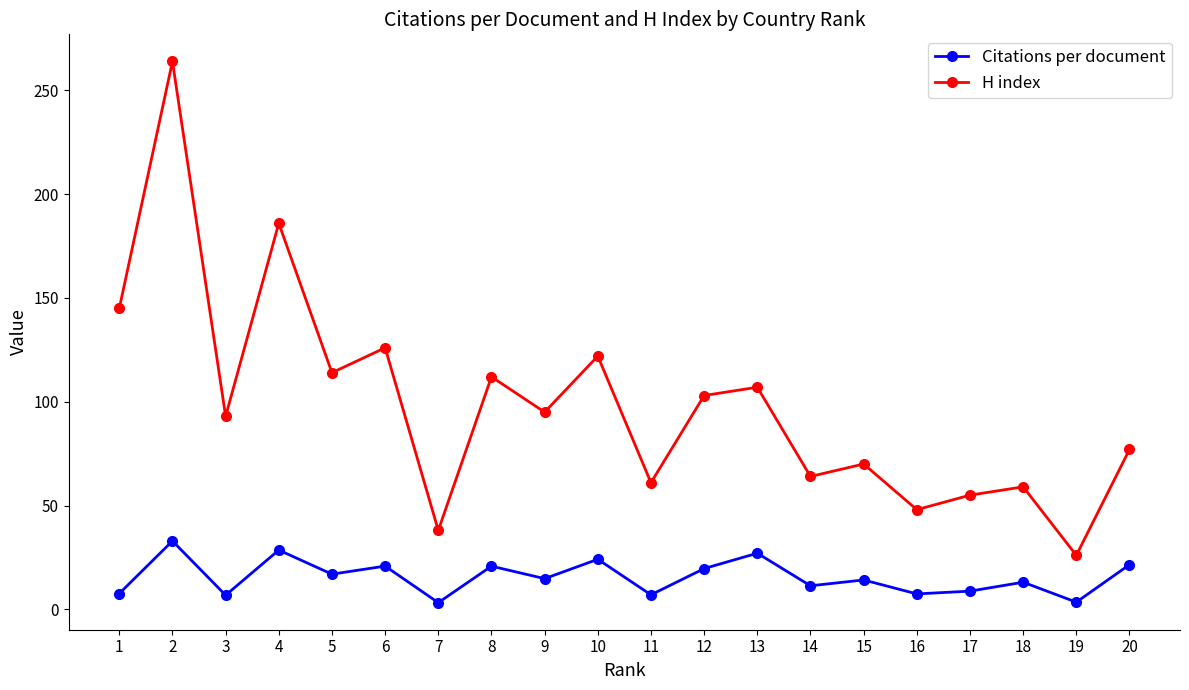

Rank the series by their maximum value, from lowest to highest.

Citations per document, H index